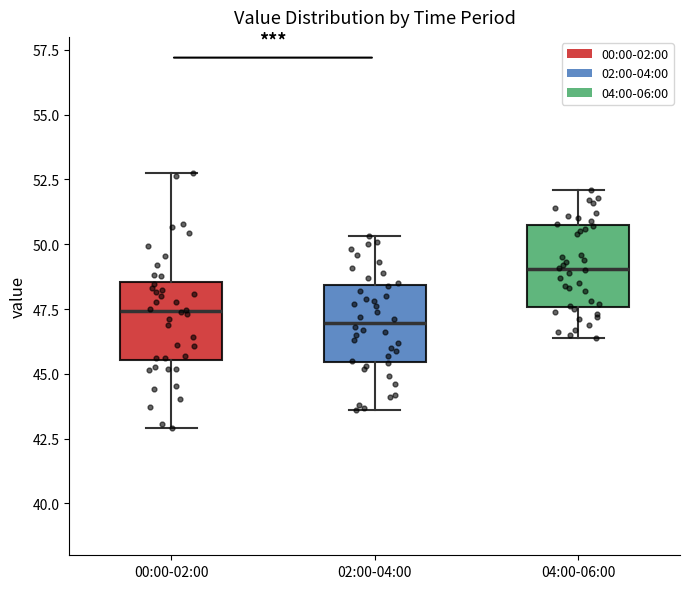

Reading left to right, read every box against the y-axis: the position of its median line, the range the box covers, and the ends of its whiskers. The values are not printed on the chart, so give them approximately, as read against the axis.

00:00-02:00: median 47.5, box 45.5 to 48.5, whiskers 43.0 to 52.5
02:00-04:00: median 47.0, box 45.5 to 48.5, whiskers 43.5 to 50.5
04:00-06:00: median 49.0, box 47.5 to 50.5, whiskers 46.5 to 52.0